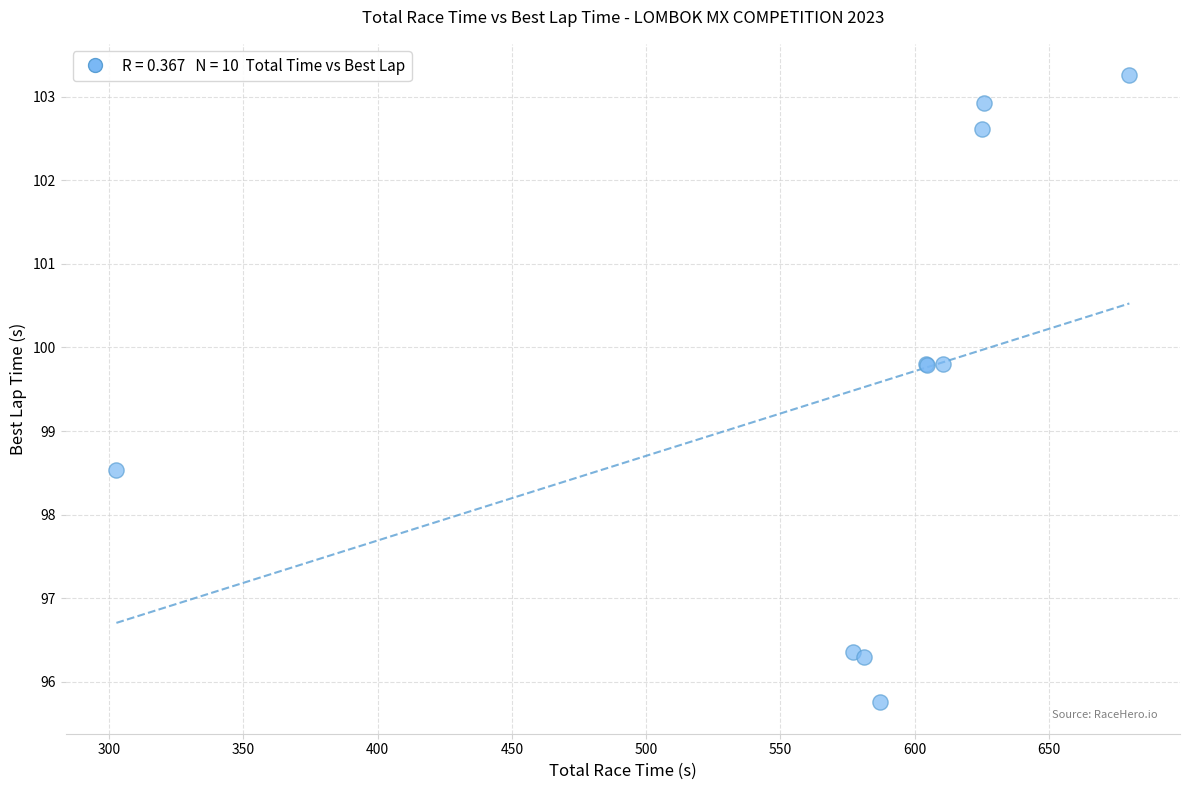

What Y value in the scatter plot is closest to 99?

98.5